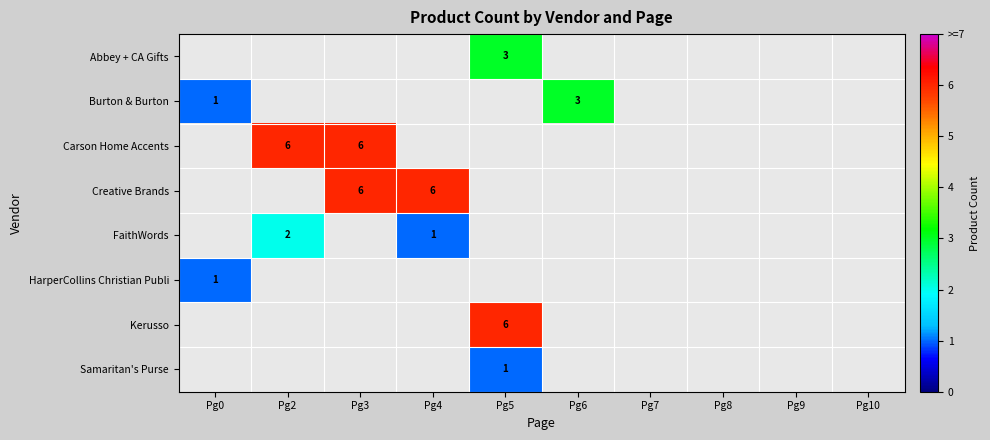

The FaithWords series shows 2.0 at Pg2. True or false?

True